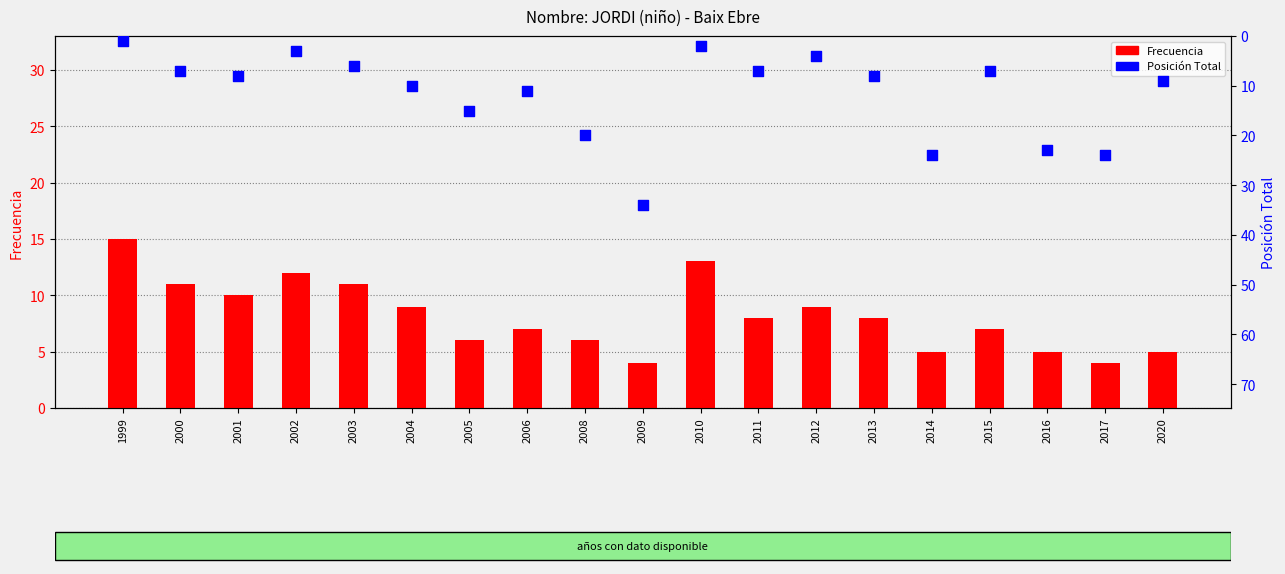

What is the total value across all series at 2011?

15